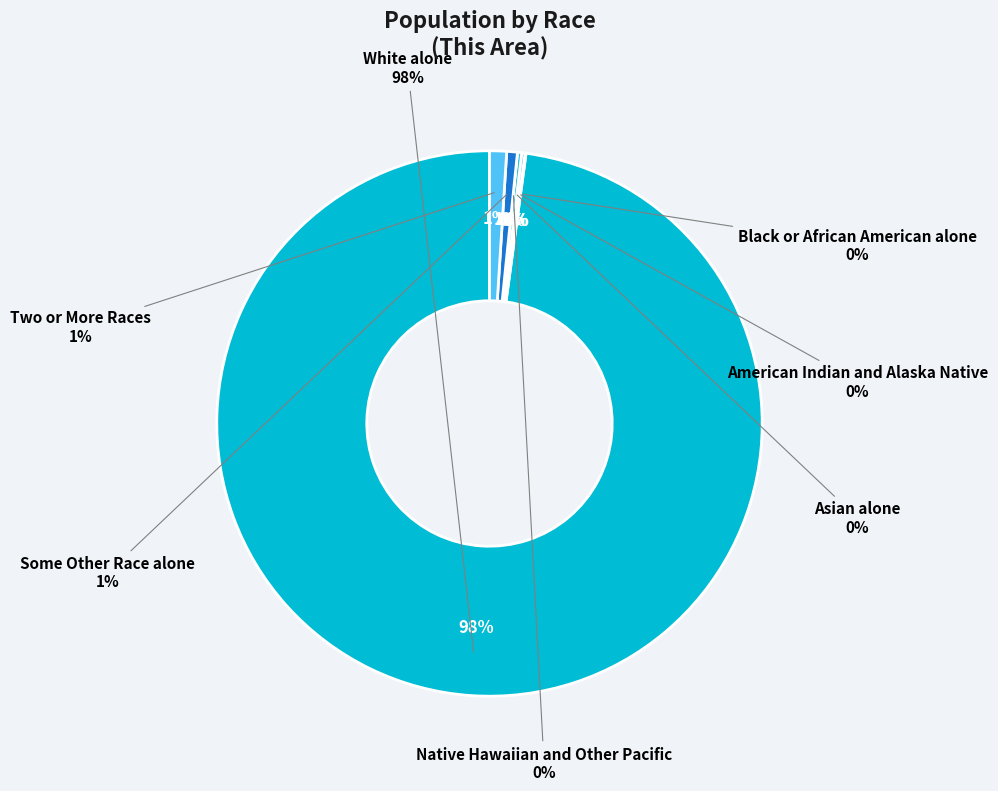

Is there any slice that represents more than half of the pie?

Yes